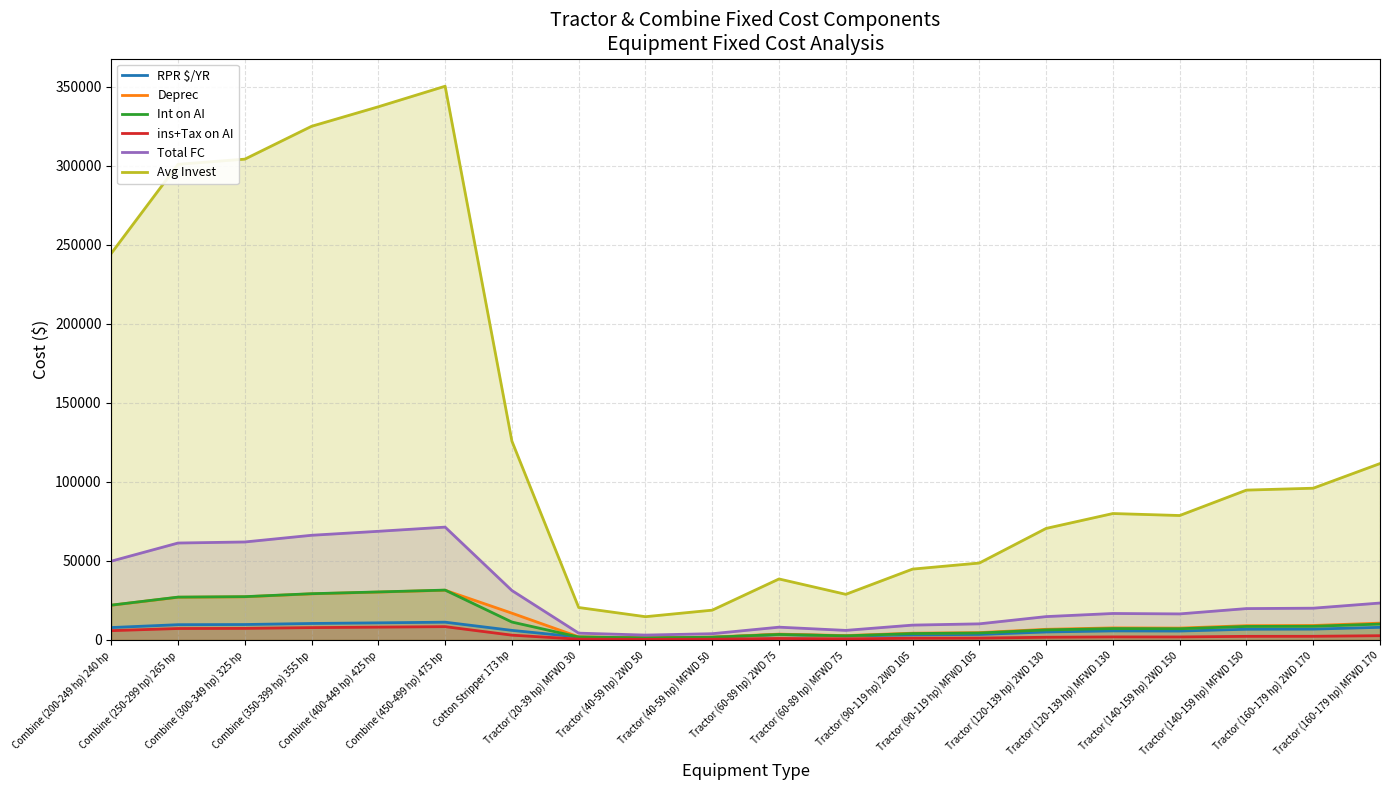

What is the sum of the RPR $/YR values at Tractor (120-139 hp) MFWD 130 and Combine (350-399 hp) 355 hp?

16129.5